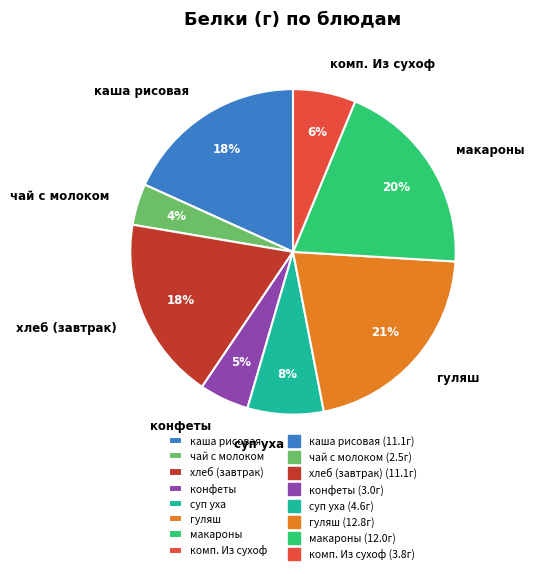

To the nearest percent, what percentage of the pie is хлеб (завтрак)?

18%